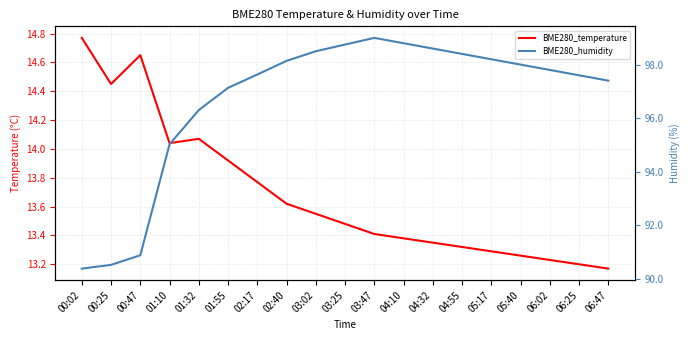

True or false: BME280_temperature has a value of 13.2 at 06:25.

True